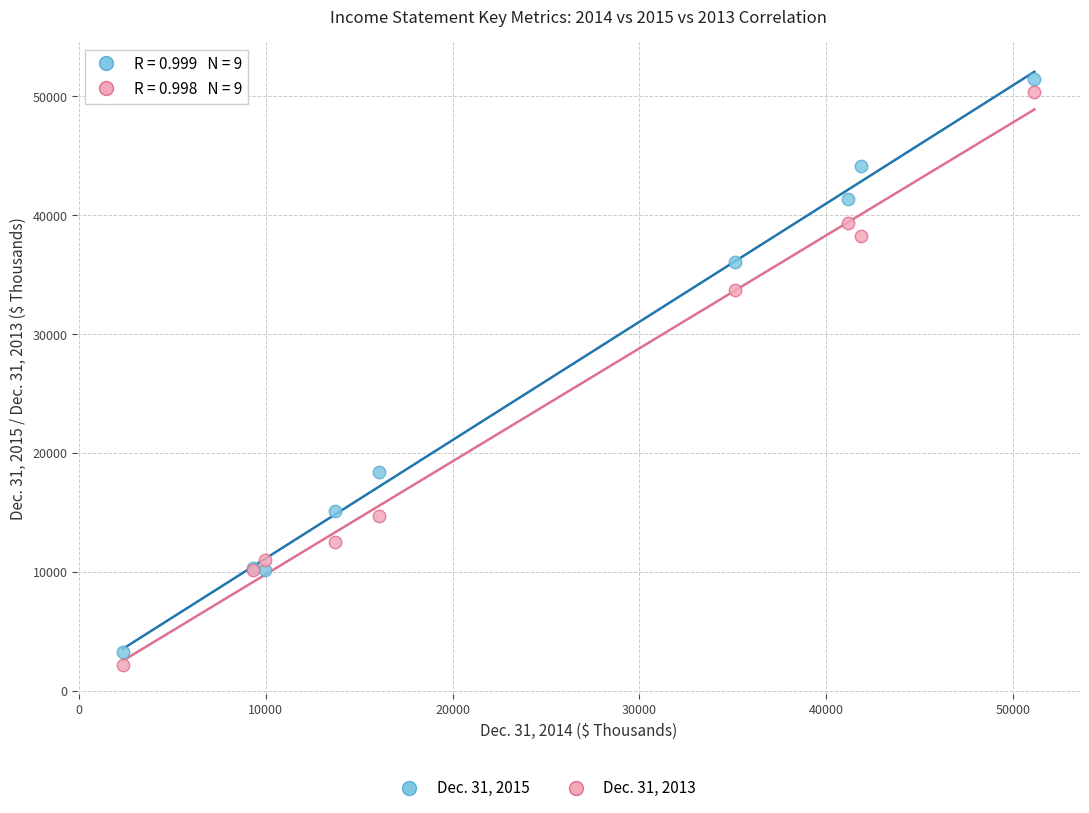

Which series has the largest Y range (max minus min)?

Dec. 31, 2013